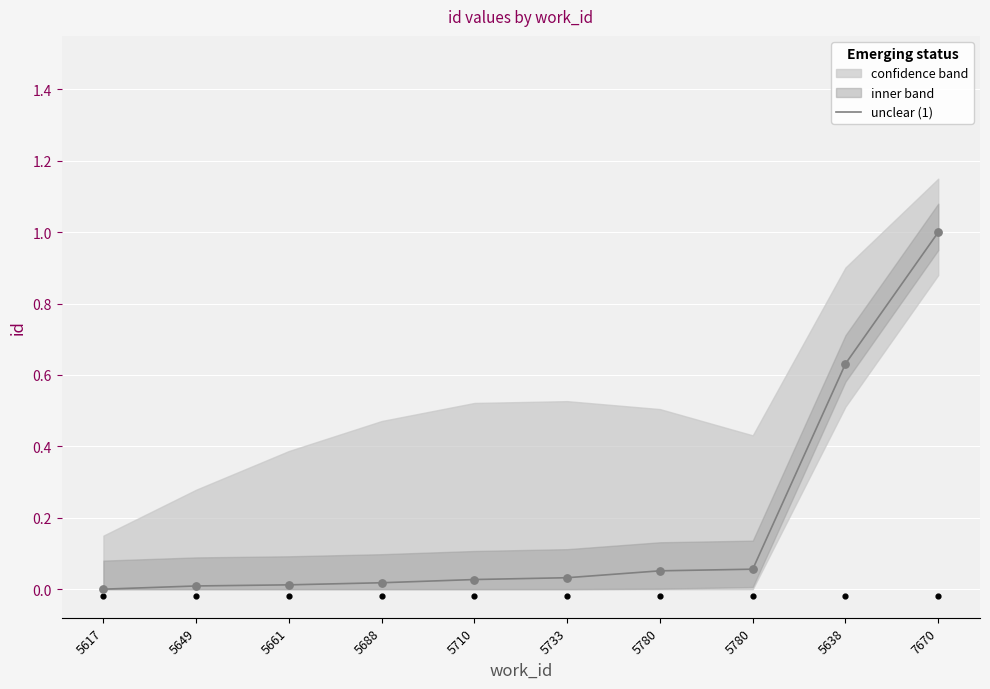

Between 5688 and 5780, which is larger?

5780